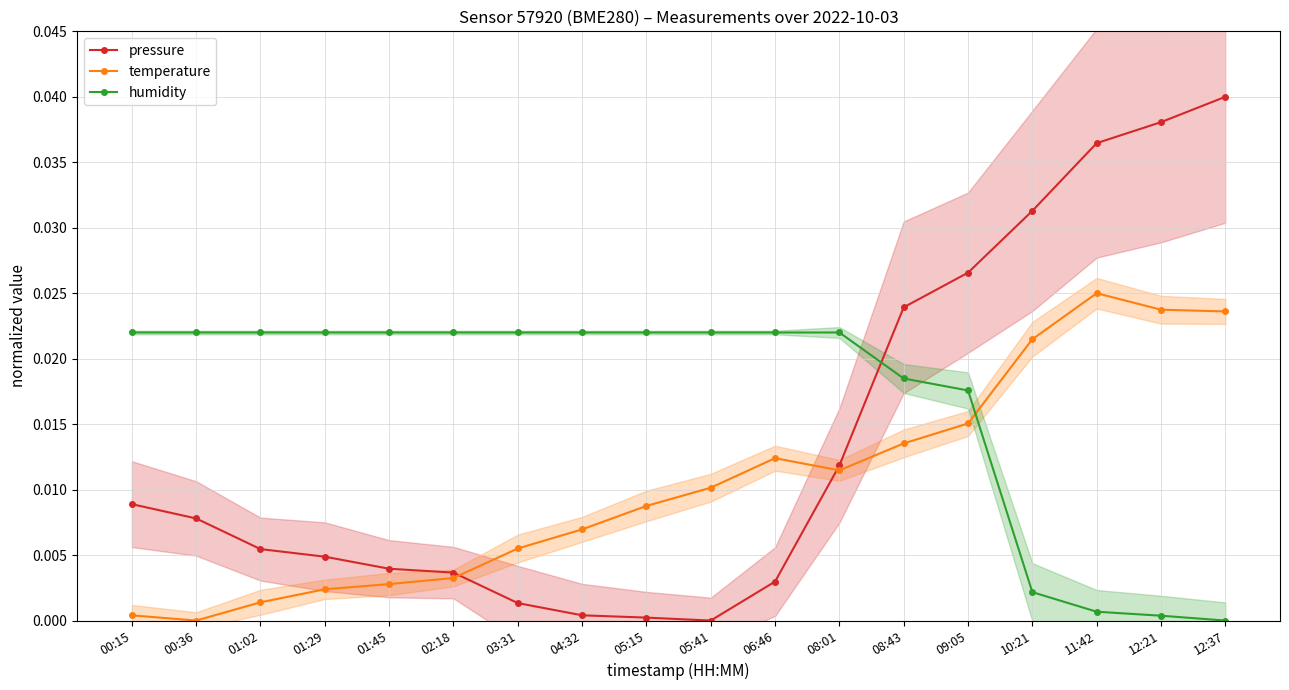

In temperature, how many points are lower than both neighbors (excluding endpoints)?

2